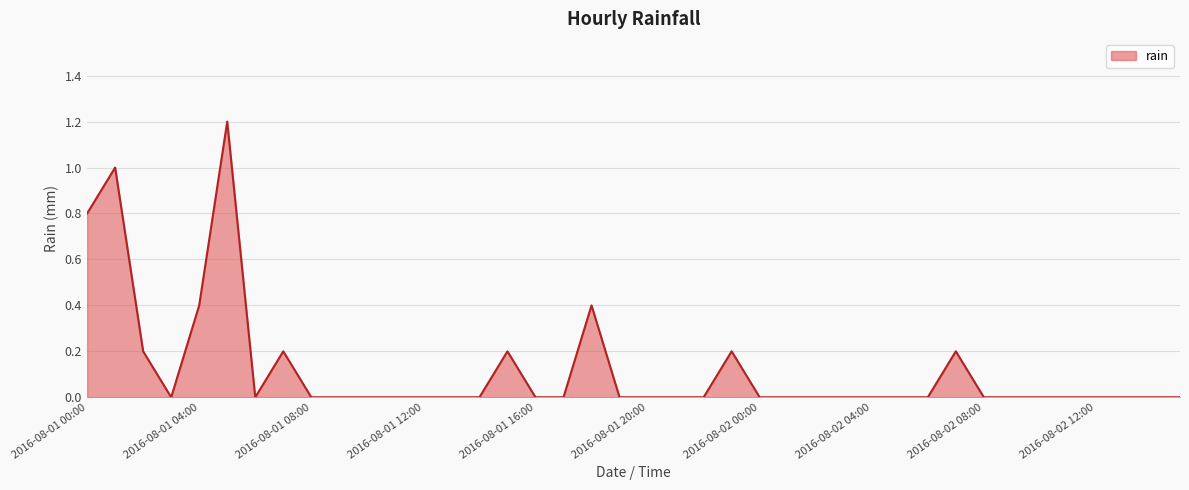

What is the sum of all values?

4.8